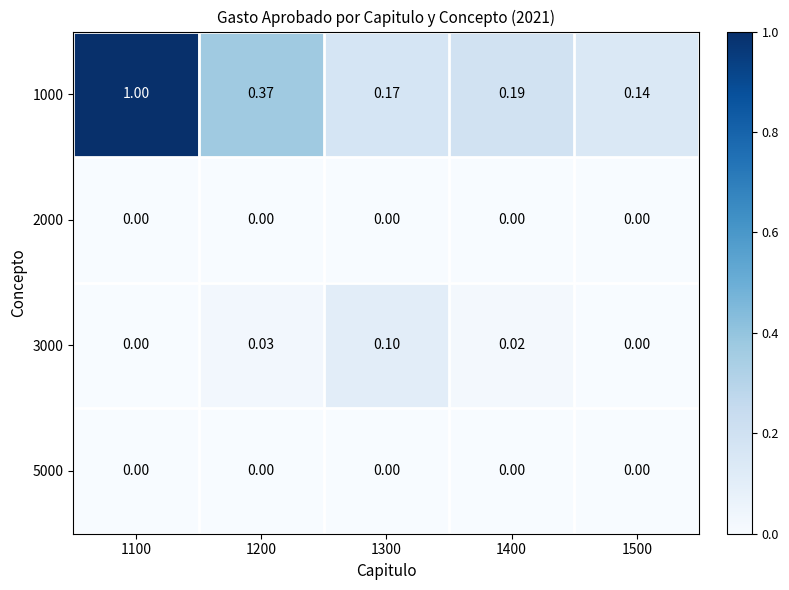

Is the value of 2000 at 1300 greater than the value of 1000 at 1100?

No